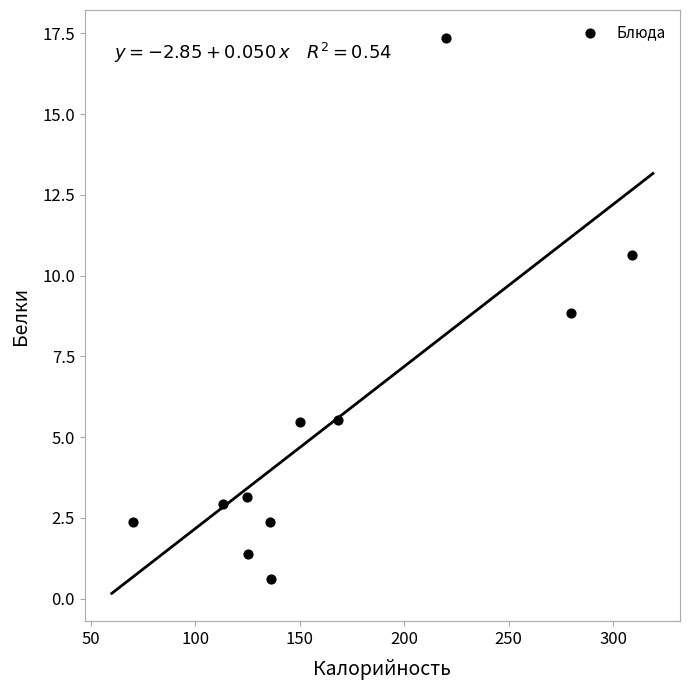

What is the average X value?

166.7